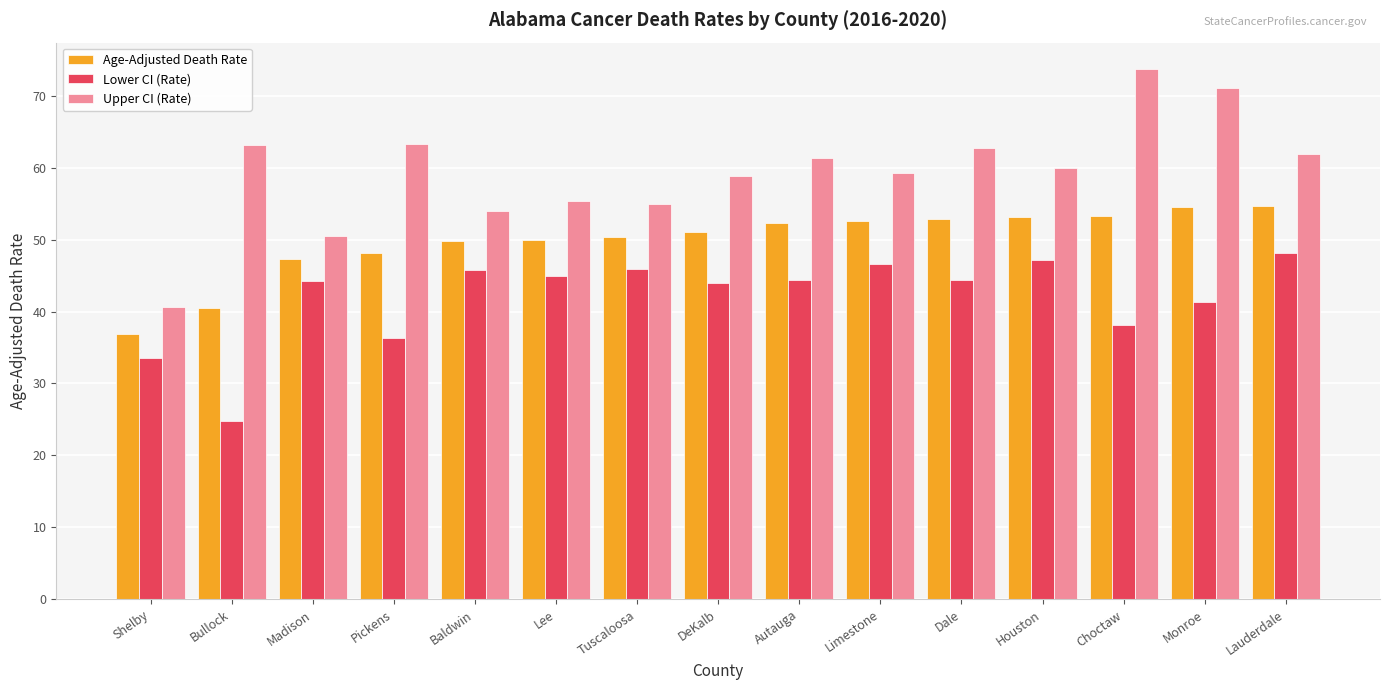

What are all the series names shown in the legend?

Age-Adjusted Death Rate, Lower CI (Rate), Upper CI (Rate)